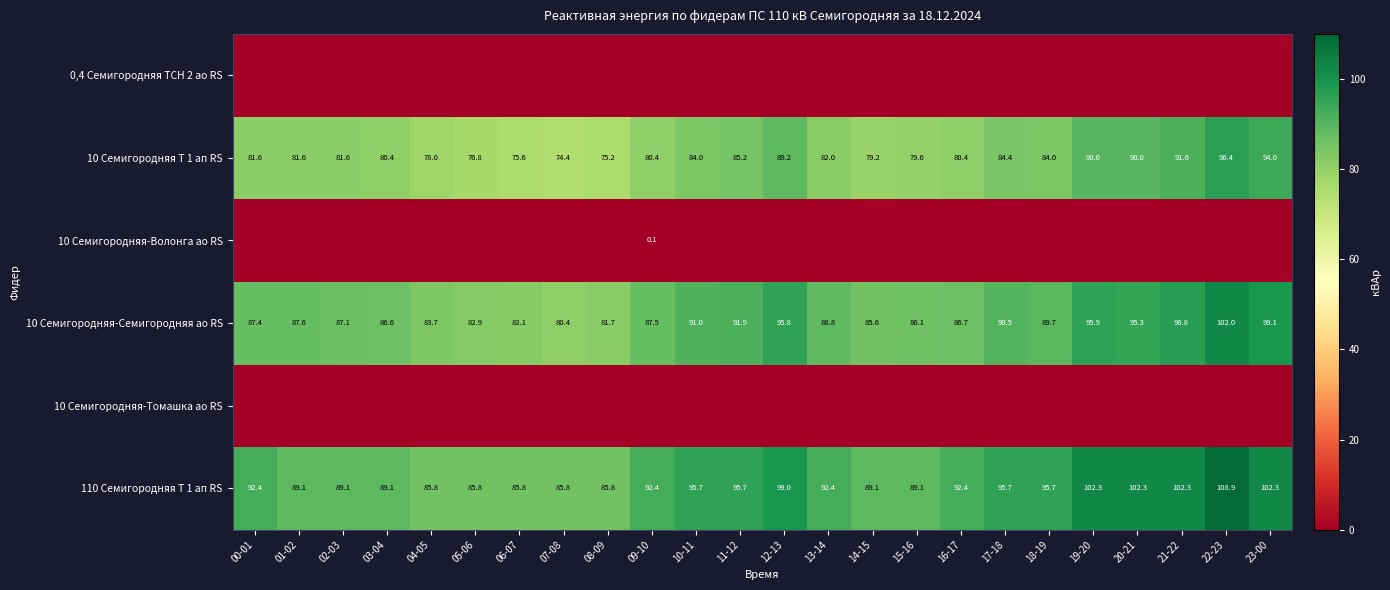

What is the lowest value of the 10 Семигородняя Т 1 ап RS series?

74.4